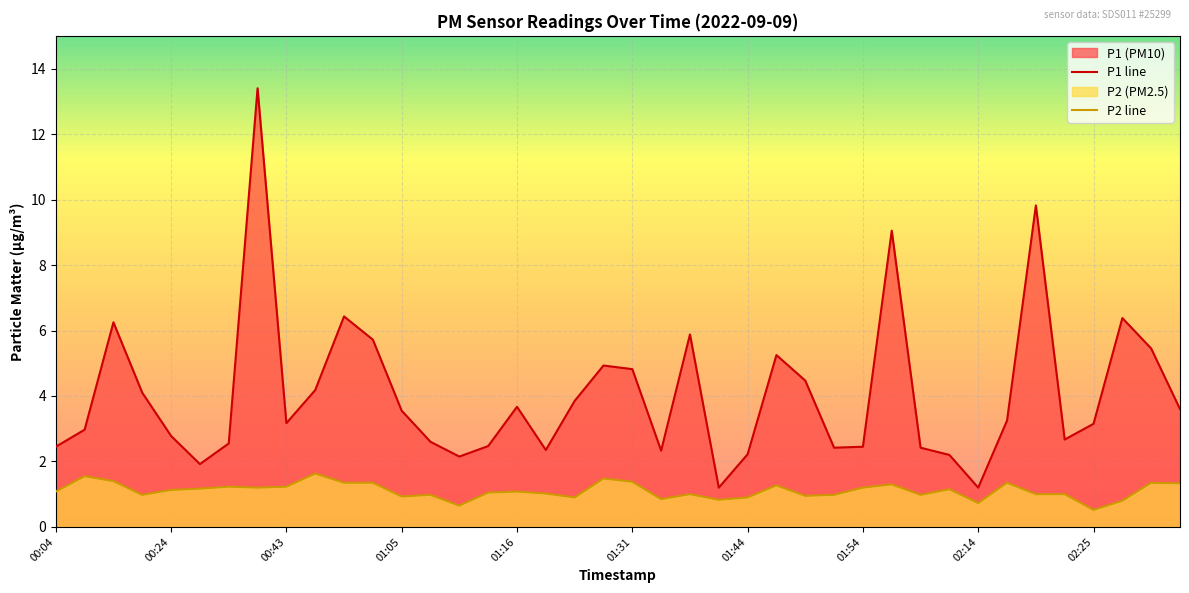

The value of P1 at 00:21 is 4.1. True or false?

True